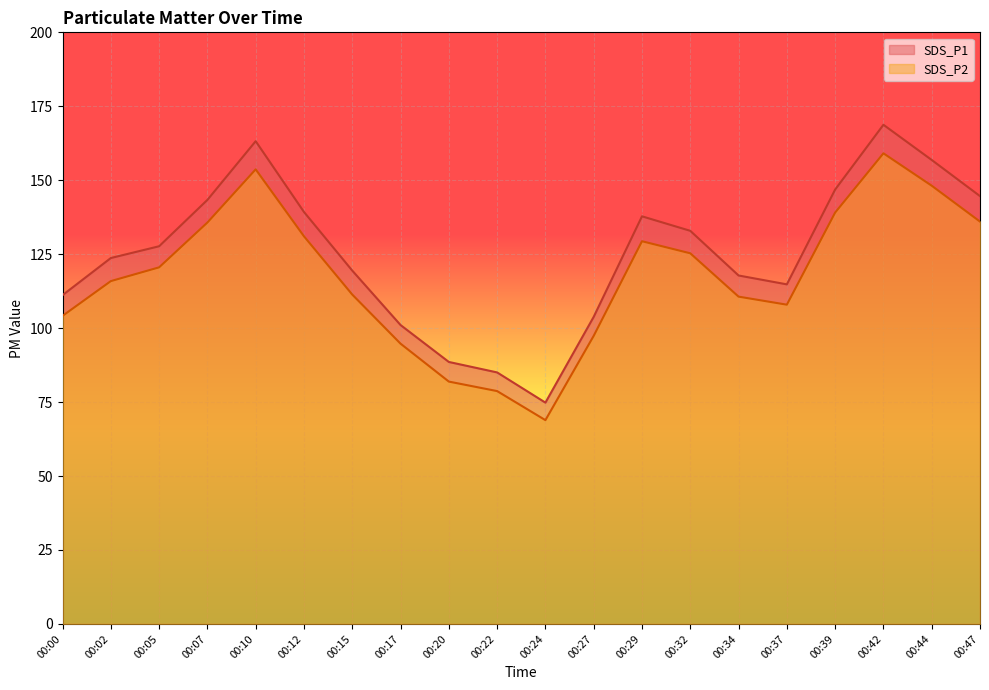

What is the total value across all series at 00:10?

316.9